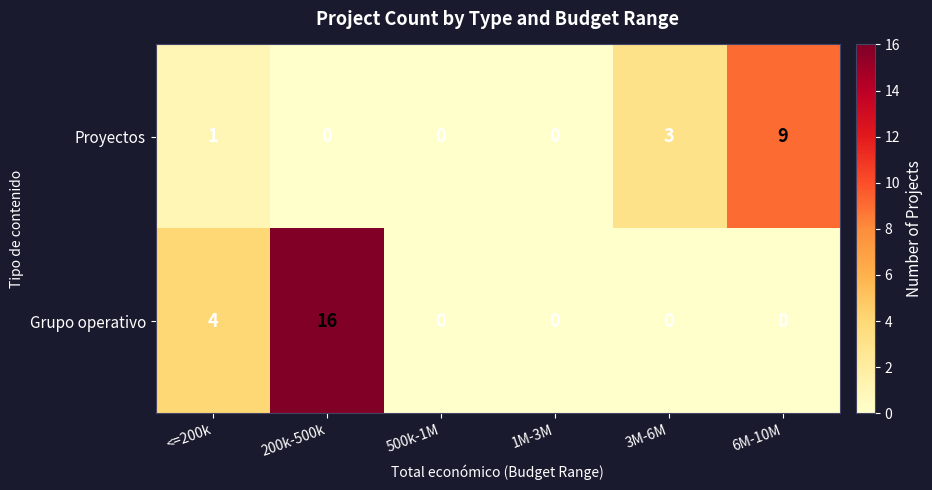

Which series has the largest range (max minus min)?

Grupo operativo